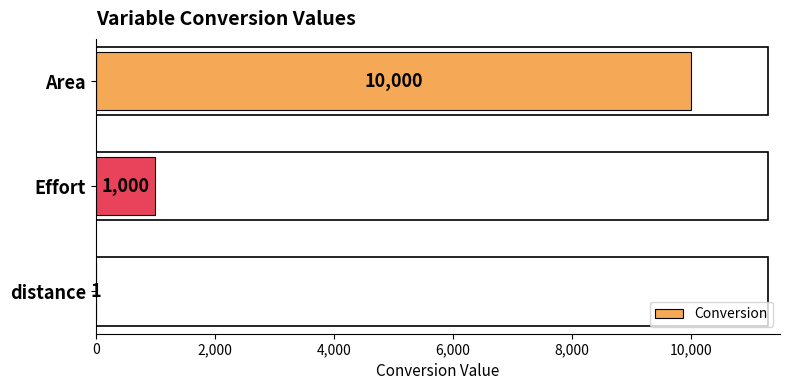

Are the bars horizontal?

Yes